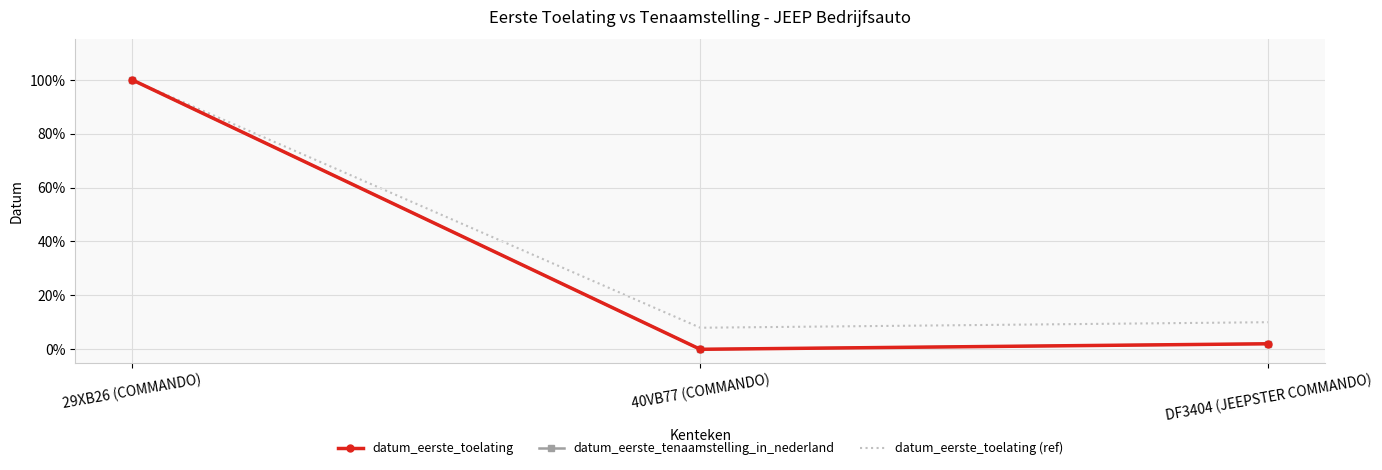

What is the total value across all series at 40VB77 (COMMANDO)?

8.0